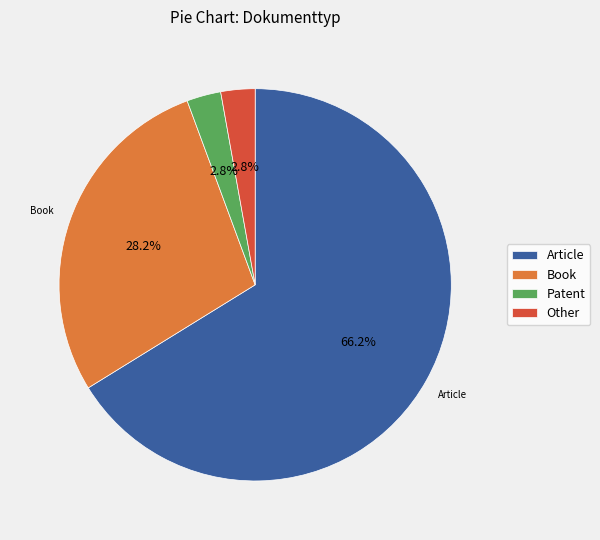

Is there any slice that represents more than half of the pie?

Yes